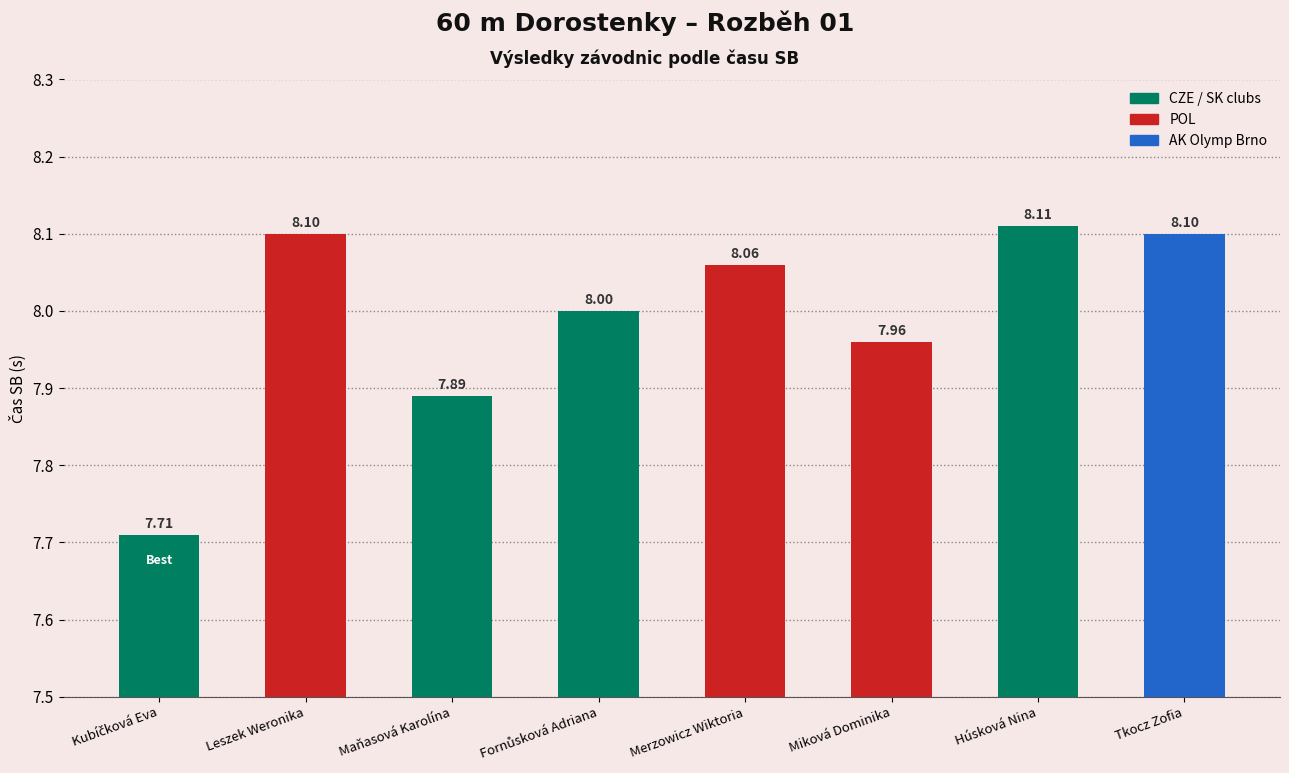

The value at Maňasová Karolína is 7.9. True or false?

True